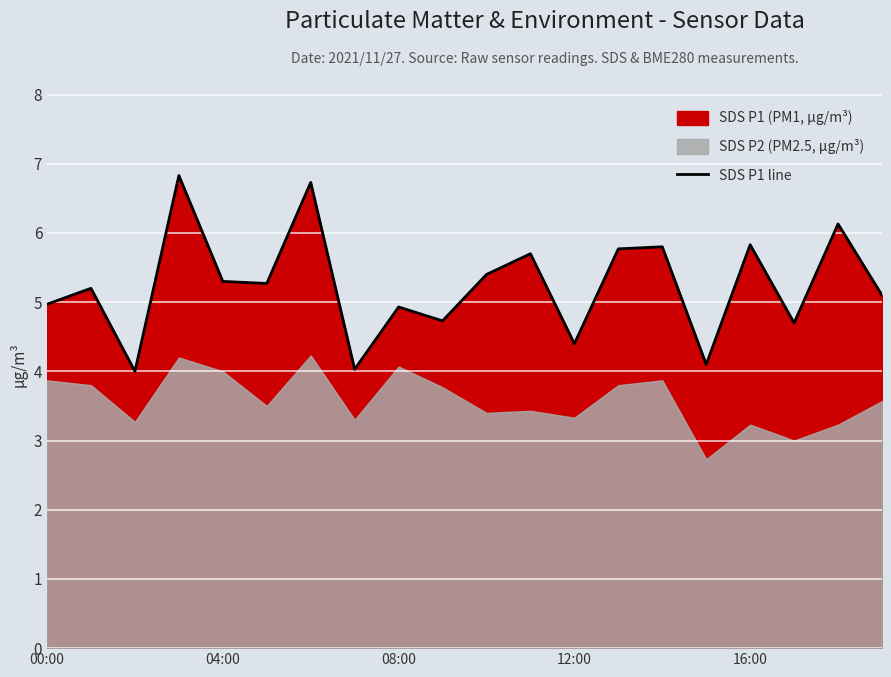

What is the difference between the values at 04:00 and 5?

0.1